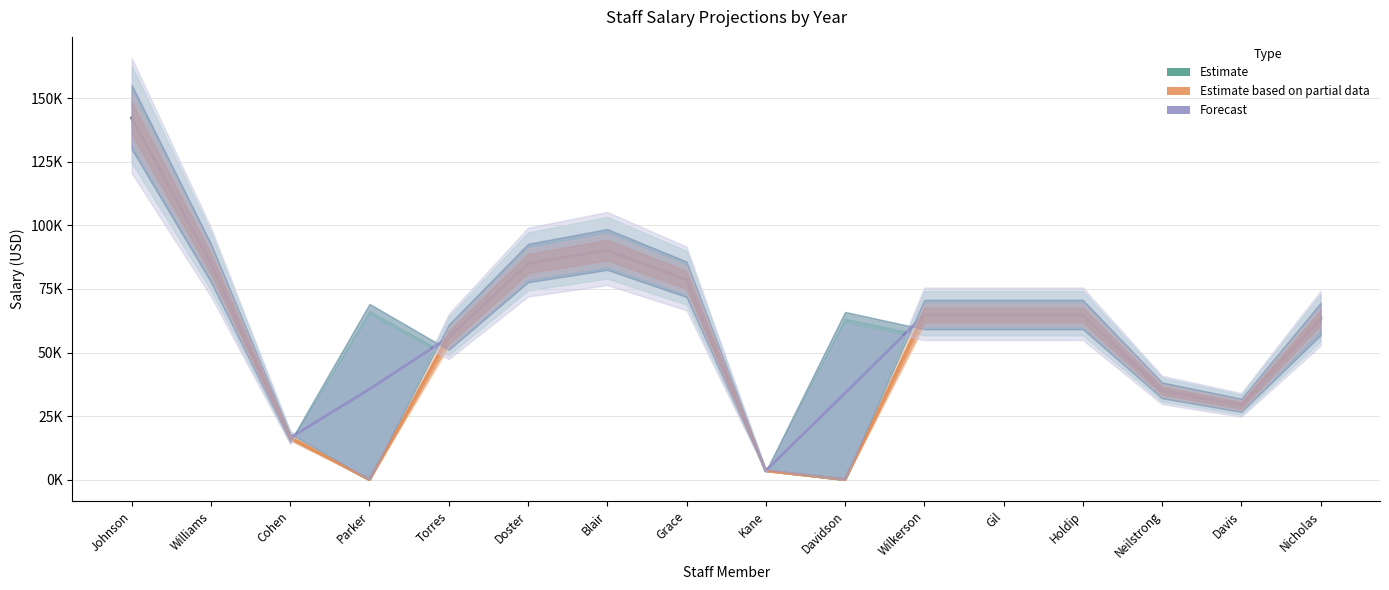

Is the value of 2021-2022 (Estimate) at Gil greater than the value of 2023-2024 (Forecast) at Johnson?

No